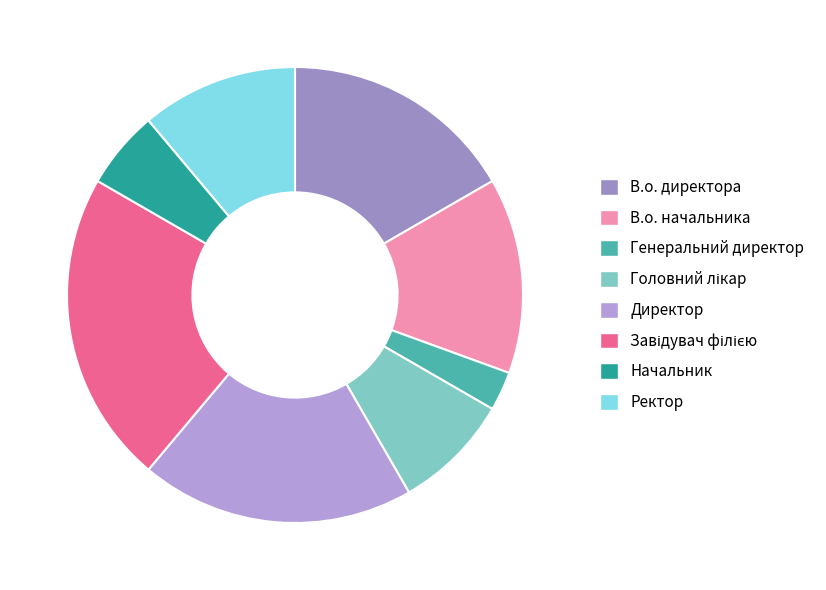

Do Генеральний директор and В.о. начальника together represent more than half of the pie?

No